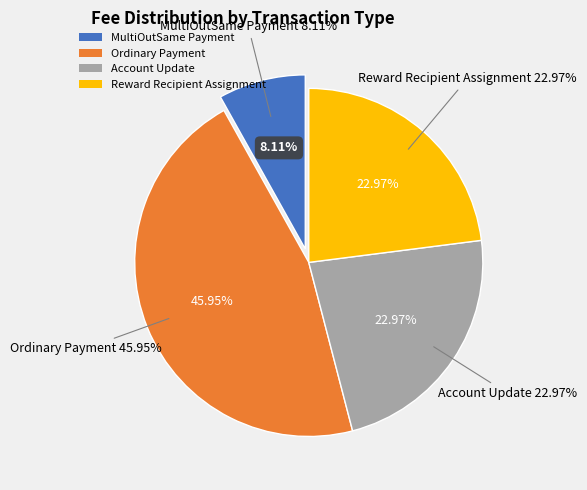

Is Reward Recipient Assignment the majority of the pie?

No